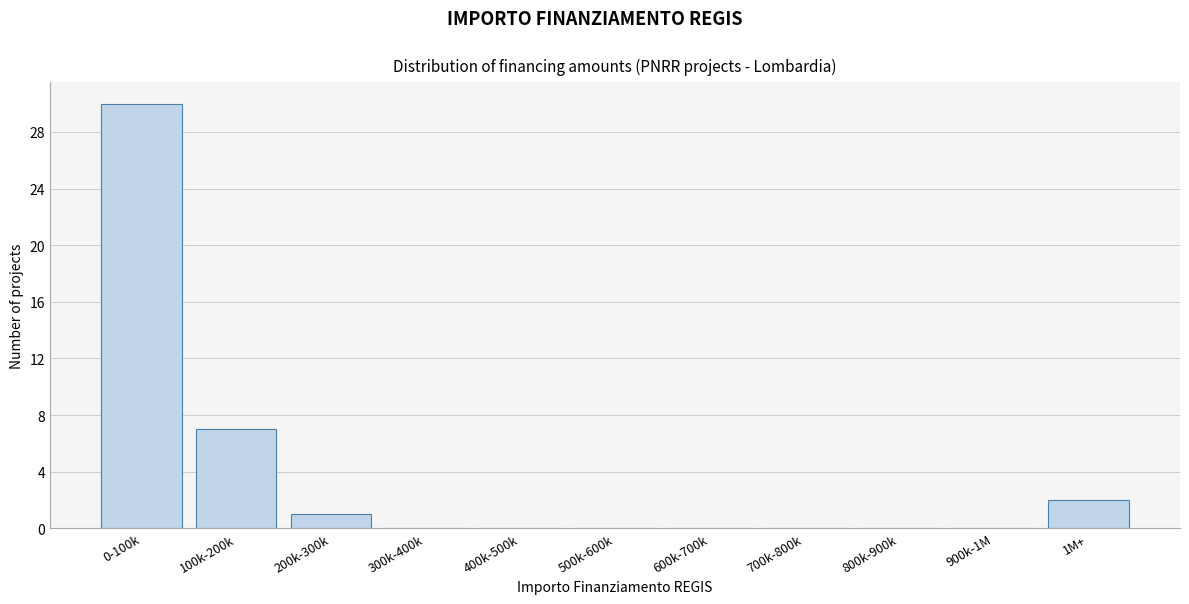

Reading left to right, what are all the values shown in this chart?

0-100k=30	100k-200k=7	200k-300k=1	300k-400k=0	400k-500k=0	500k-600k=0	600k-700k=0	700k-800k=0	800k-900k=0	900k-1M=0	1M+=2